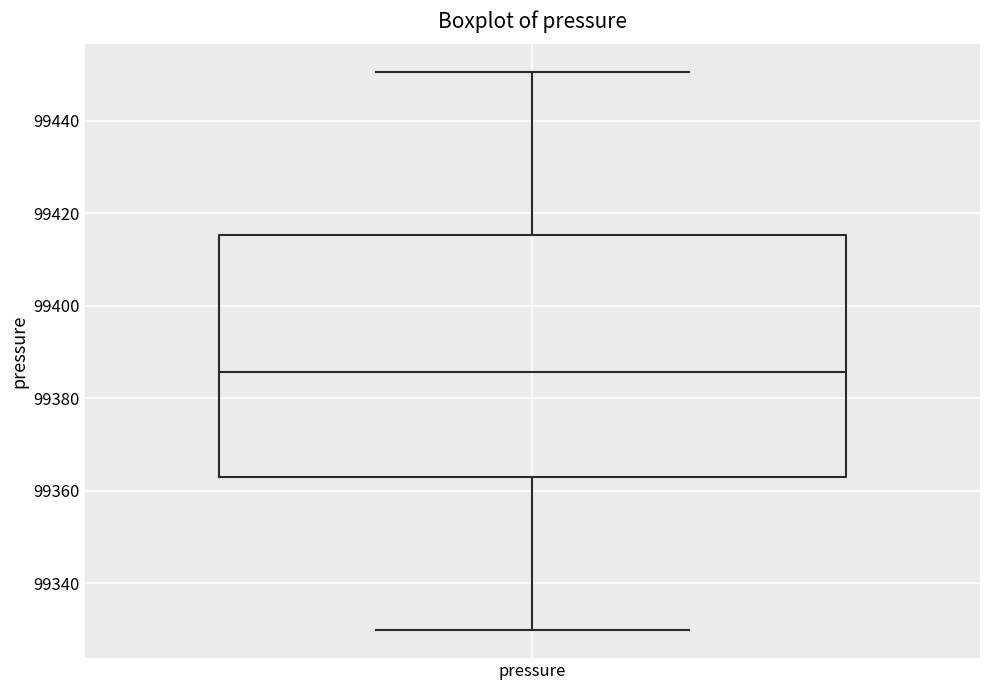

Transcribe this box plot: give where the median line is, the range the box spans, and where the two whiskers end, as read against the y-axis. The values are not printed on the chart, so give them approximately, as read against the axis.

median 99386, box 99362 to 99416, whiskers 99330 to 99450